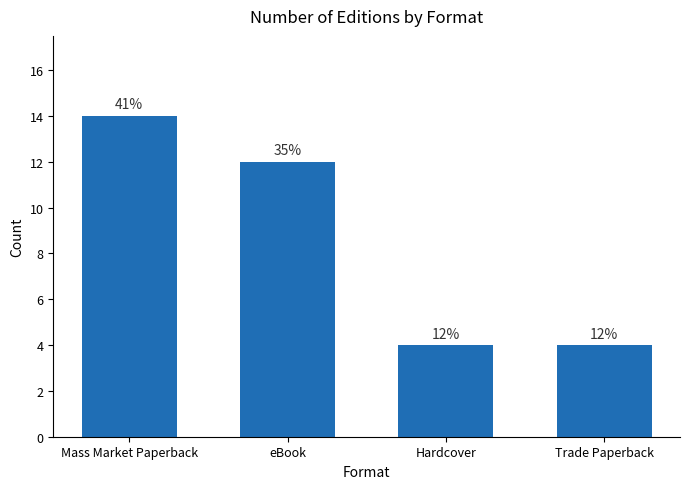

At which label does the data first exceed 12?

Mass Market Paperback